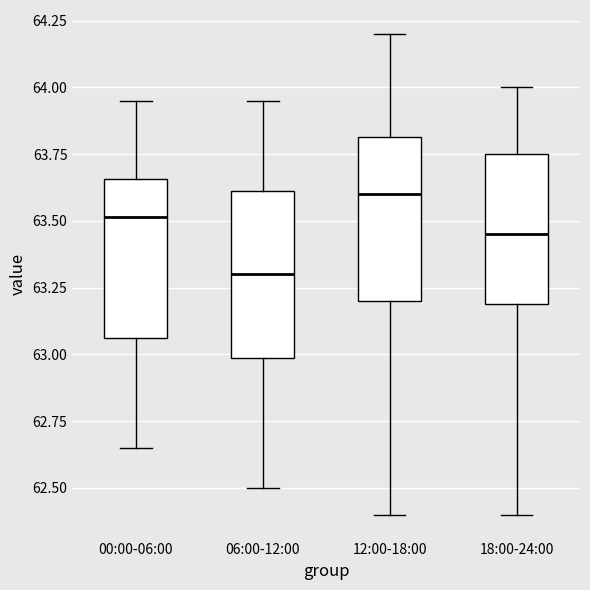

Reading left to right, transcribe this box plot: for each box, give where its median line is, the range the box spans, and where its two whiskers end, as read against the y-axis. The values are not printed on the chart, so give them approximately, as read against the axis.

00:00-06:00: median 63.50, box 63.05 to 63.65, whiskers 62.65 to 63.95
06:00-12:00: median 63.30, box 63.00 to 63.60, whiskers 62.50 to 63.95
12:00-18:00: median 63.60, box 63.20 to 63.80, whiskers 62.40 to 64.20
18:00-24:00: median 63.45, box 63.20 to 63.75, whiskers 62.40 to 64.00